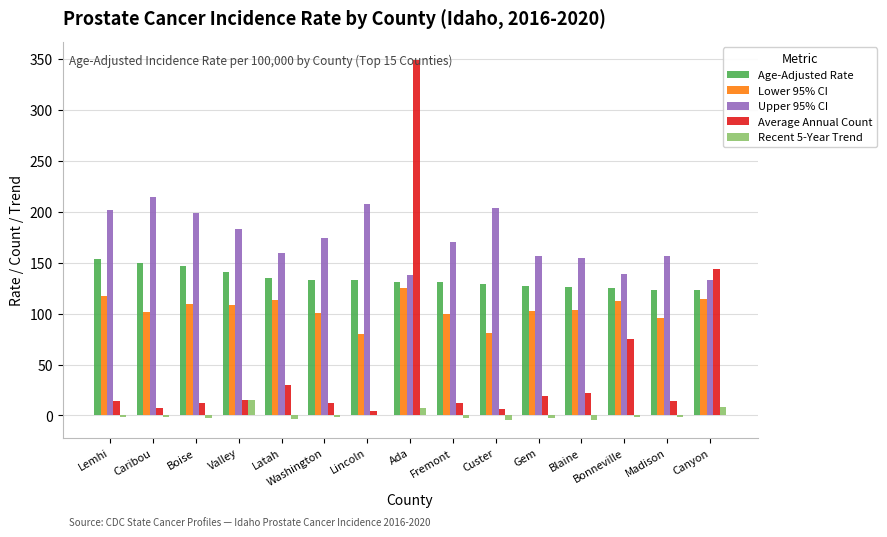

Is the value of Age-Adjusted Rate at Lemhi greater than the value of Lower 95% CI at Madison?

Yes